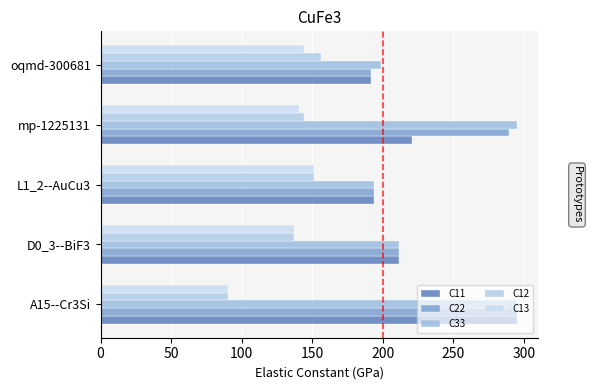

Count the number of data series in this chart.

5